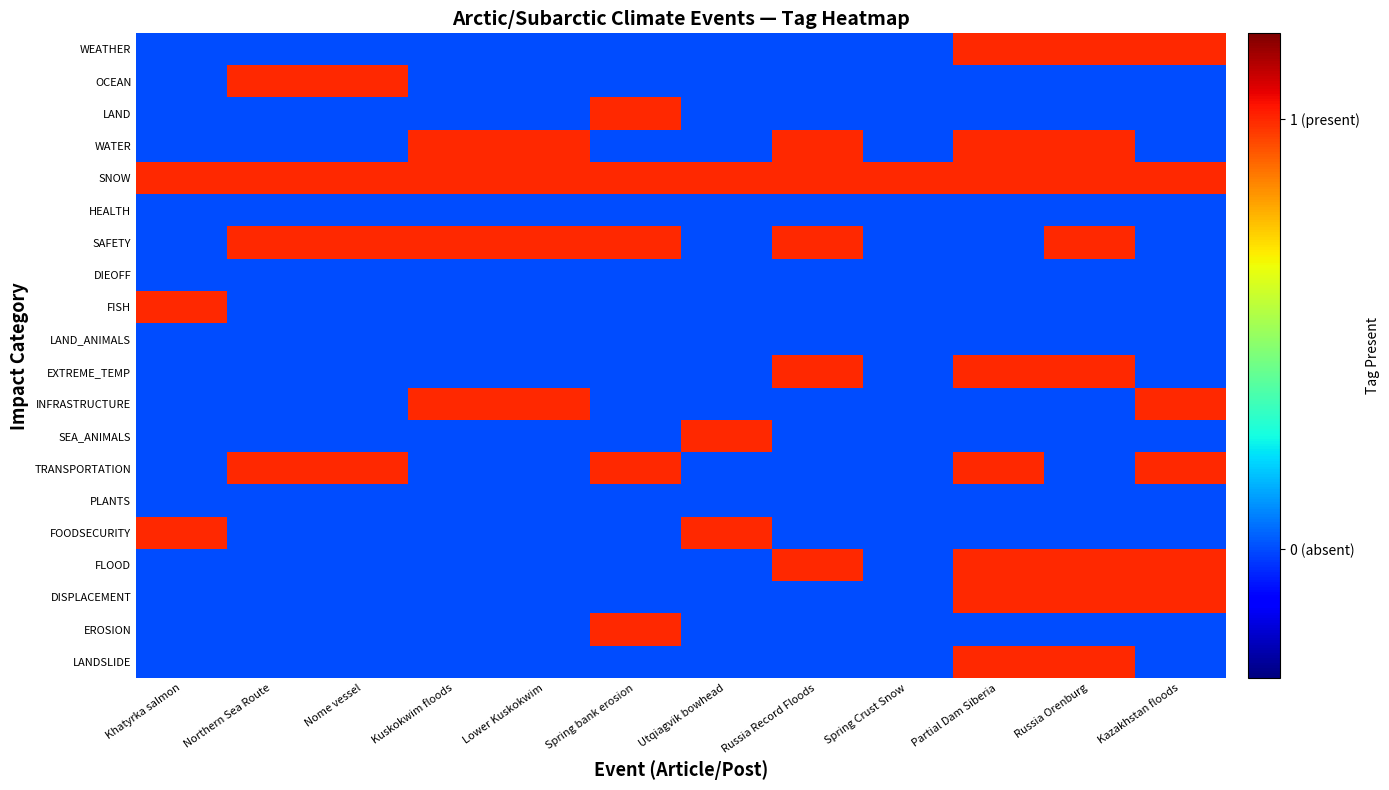

What is the total value across all series at Nome vessel?

4